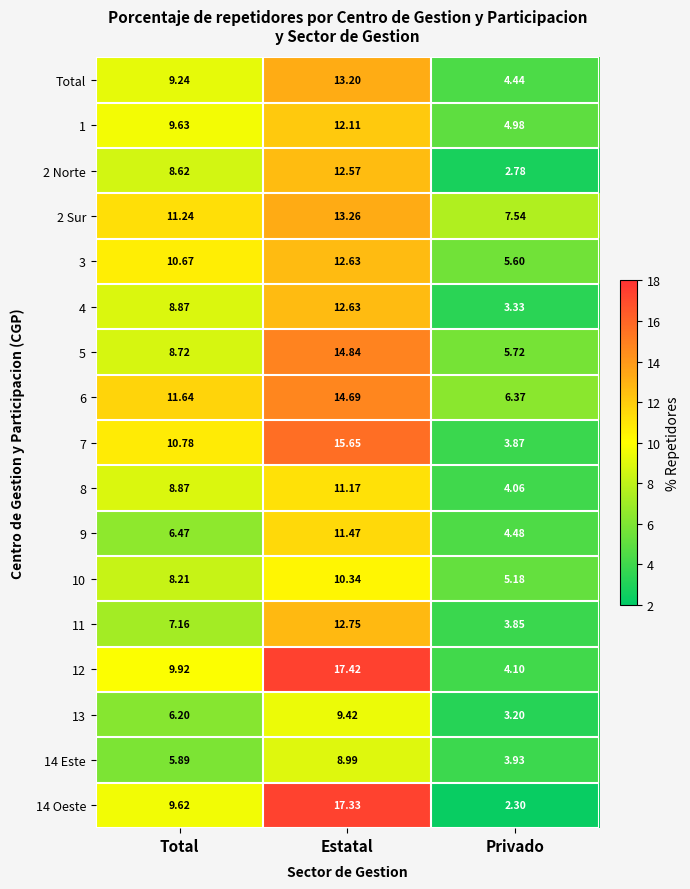

Rank the categories by 12 value from lowest to highest.

Privado, Total, Estatal